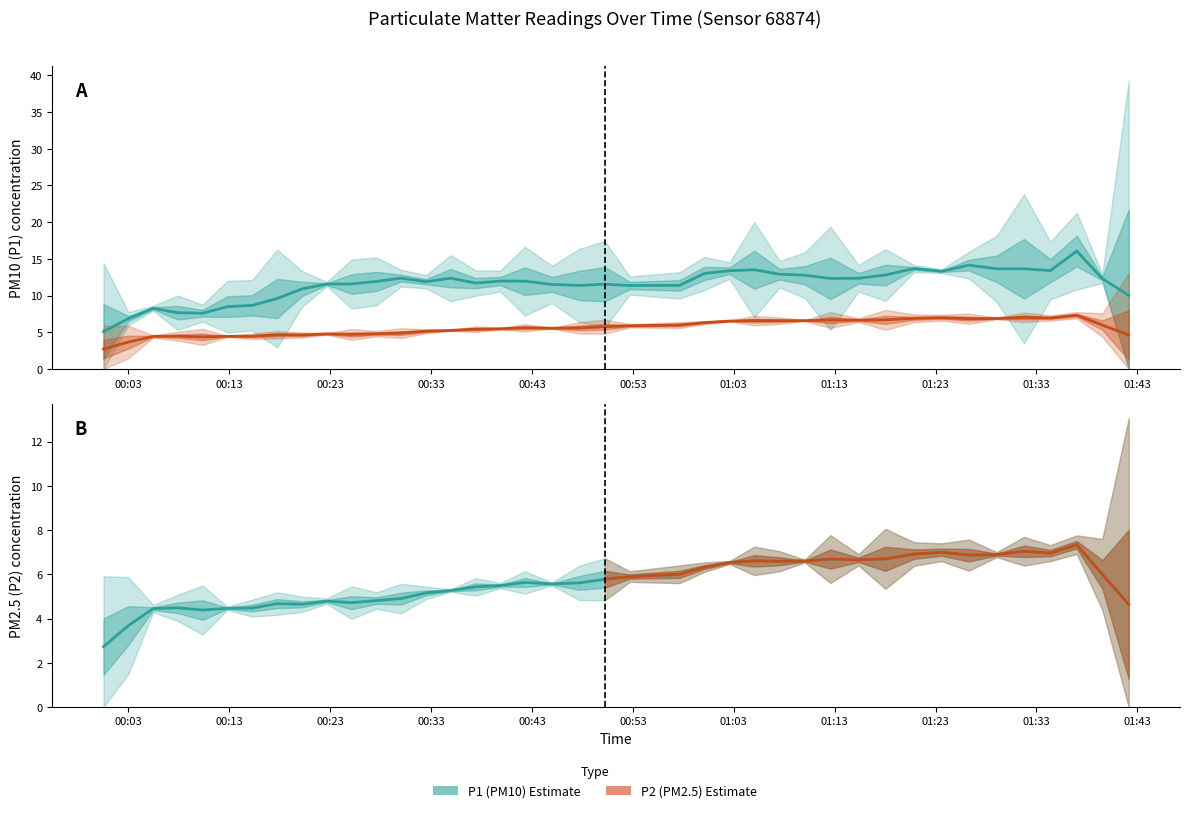

The P2 series shows 6.5 at 2022-10-17T01:02:35. True or false?

True